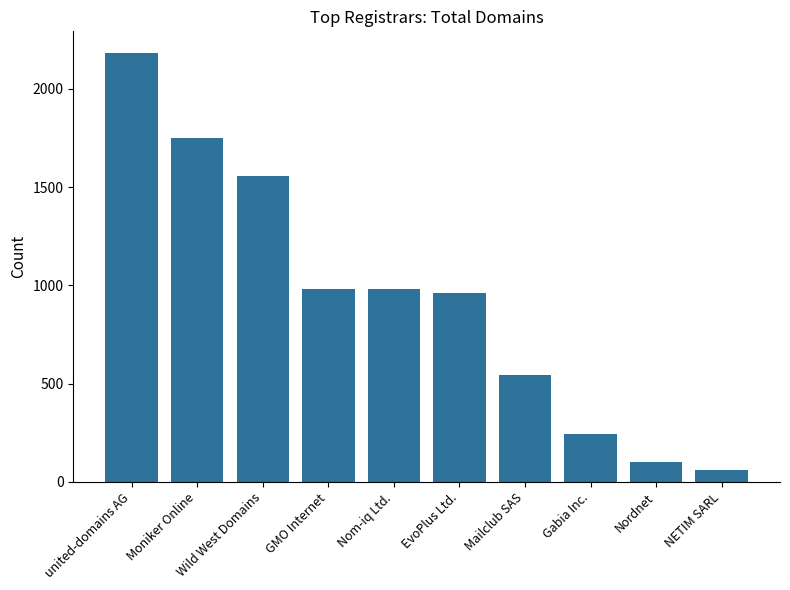

What is the ratio of the value at united-domains AG to the value at Mailclub SAS?

4.0